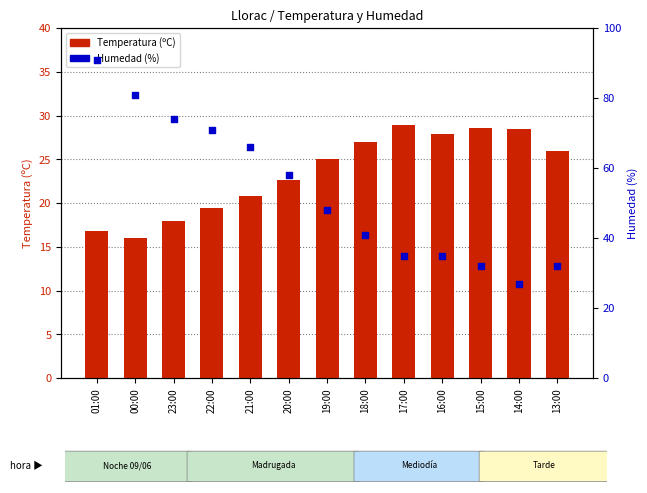

Which series reaches the minimum Y coordinate?

Temperatura (ºC)